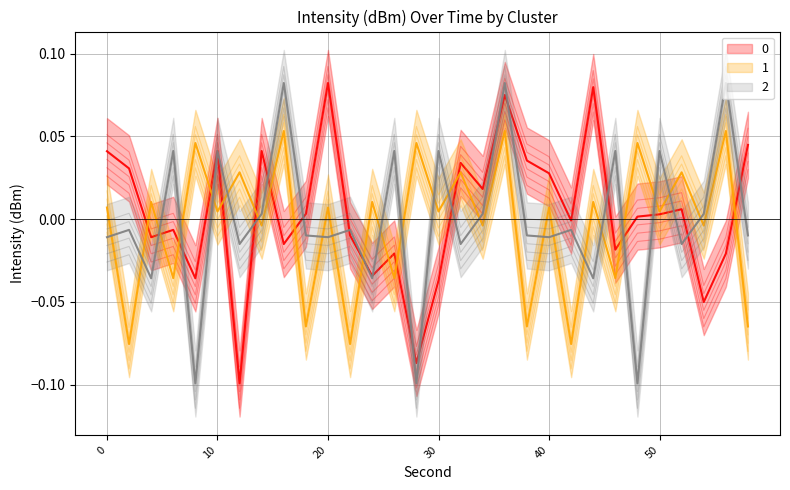

True or false: 1 and 0 intersect in this chart.

True